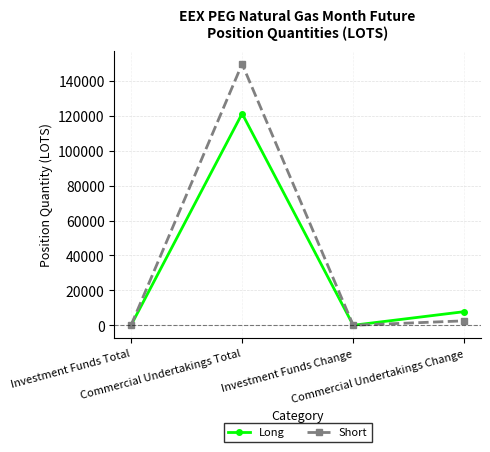

Rank the series by their maximum value, from lowest to highest.

Long, Short